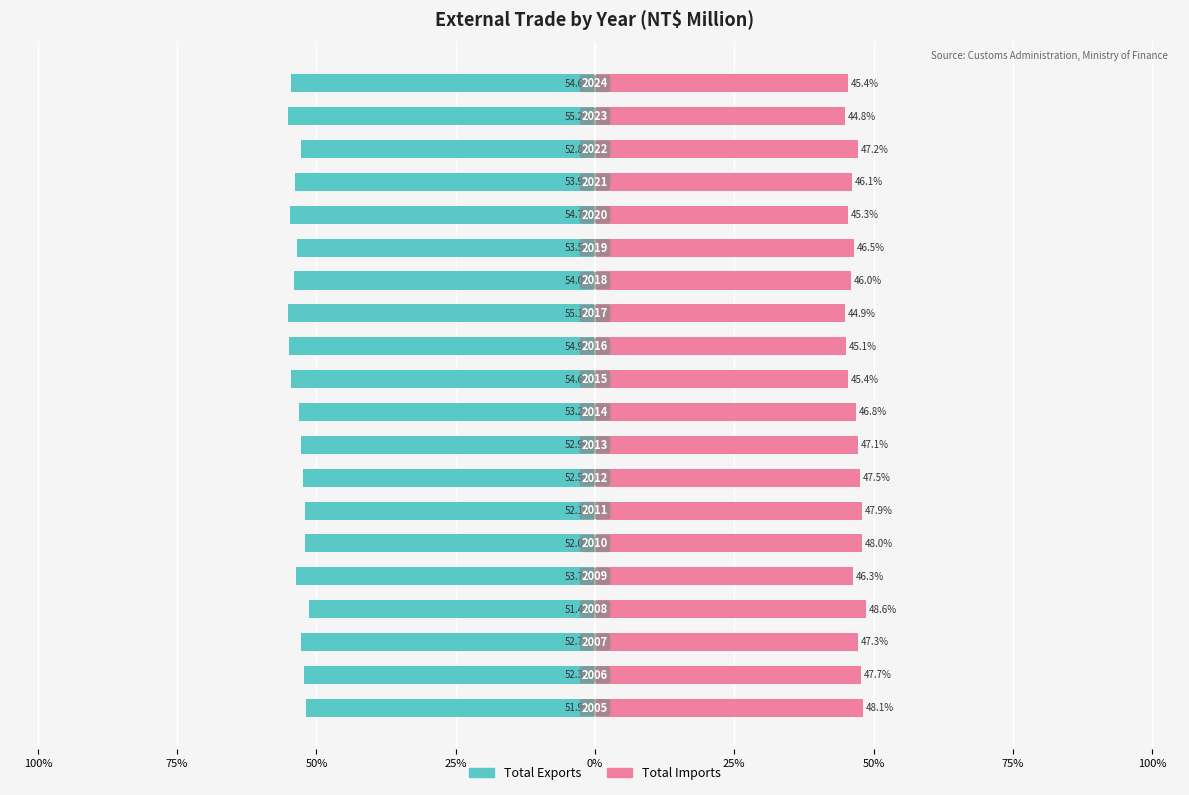

Does the chart contain any negative values?

Yes